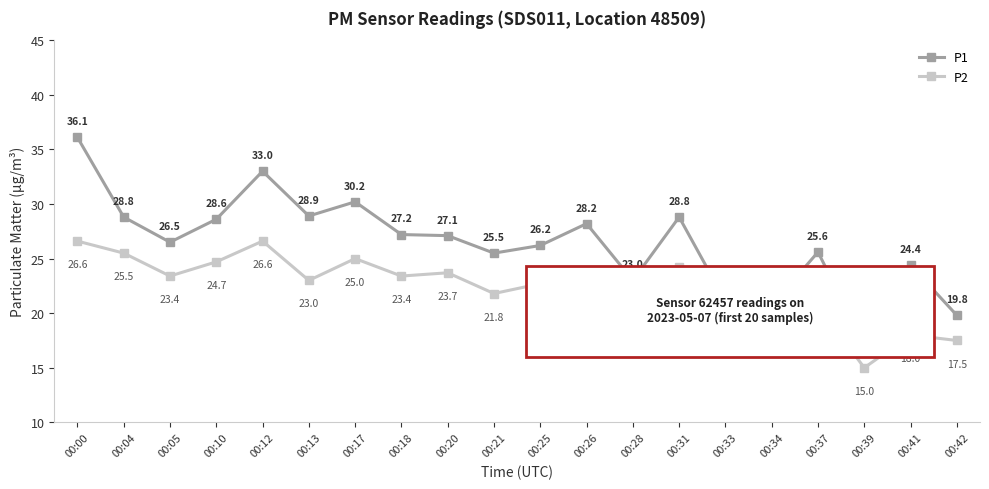

Which category has the lowest value in the P1 series?

00:39